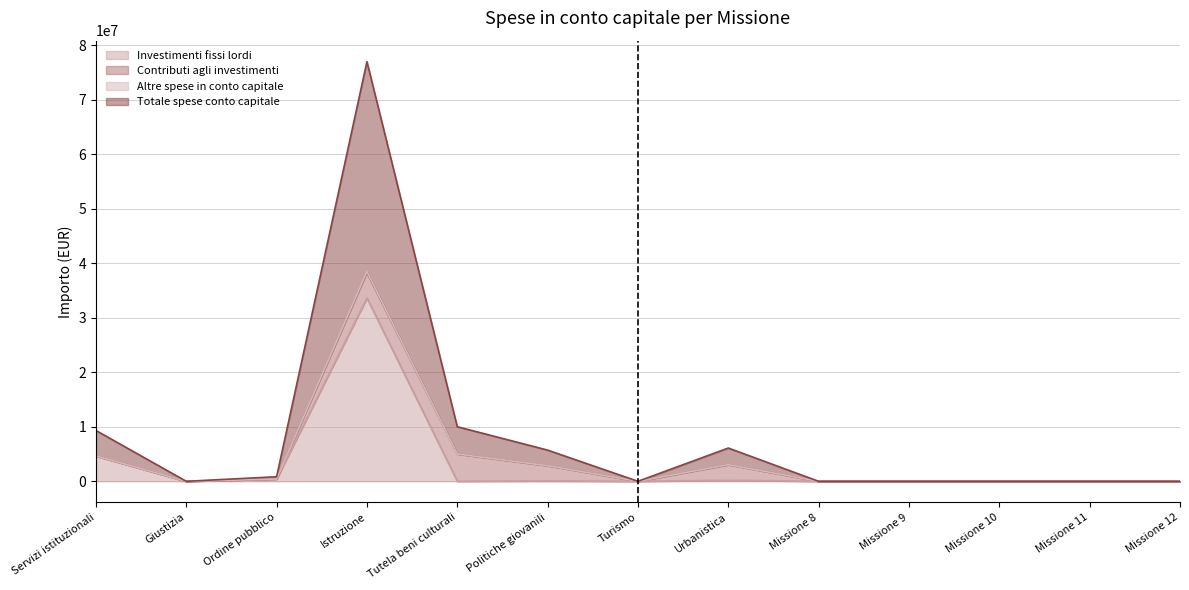

What is the label of the 11th point from the left?

Missione 10